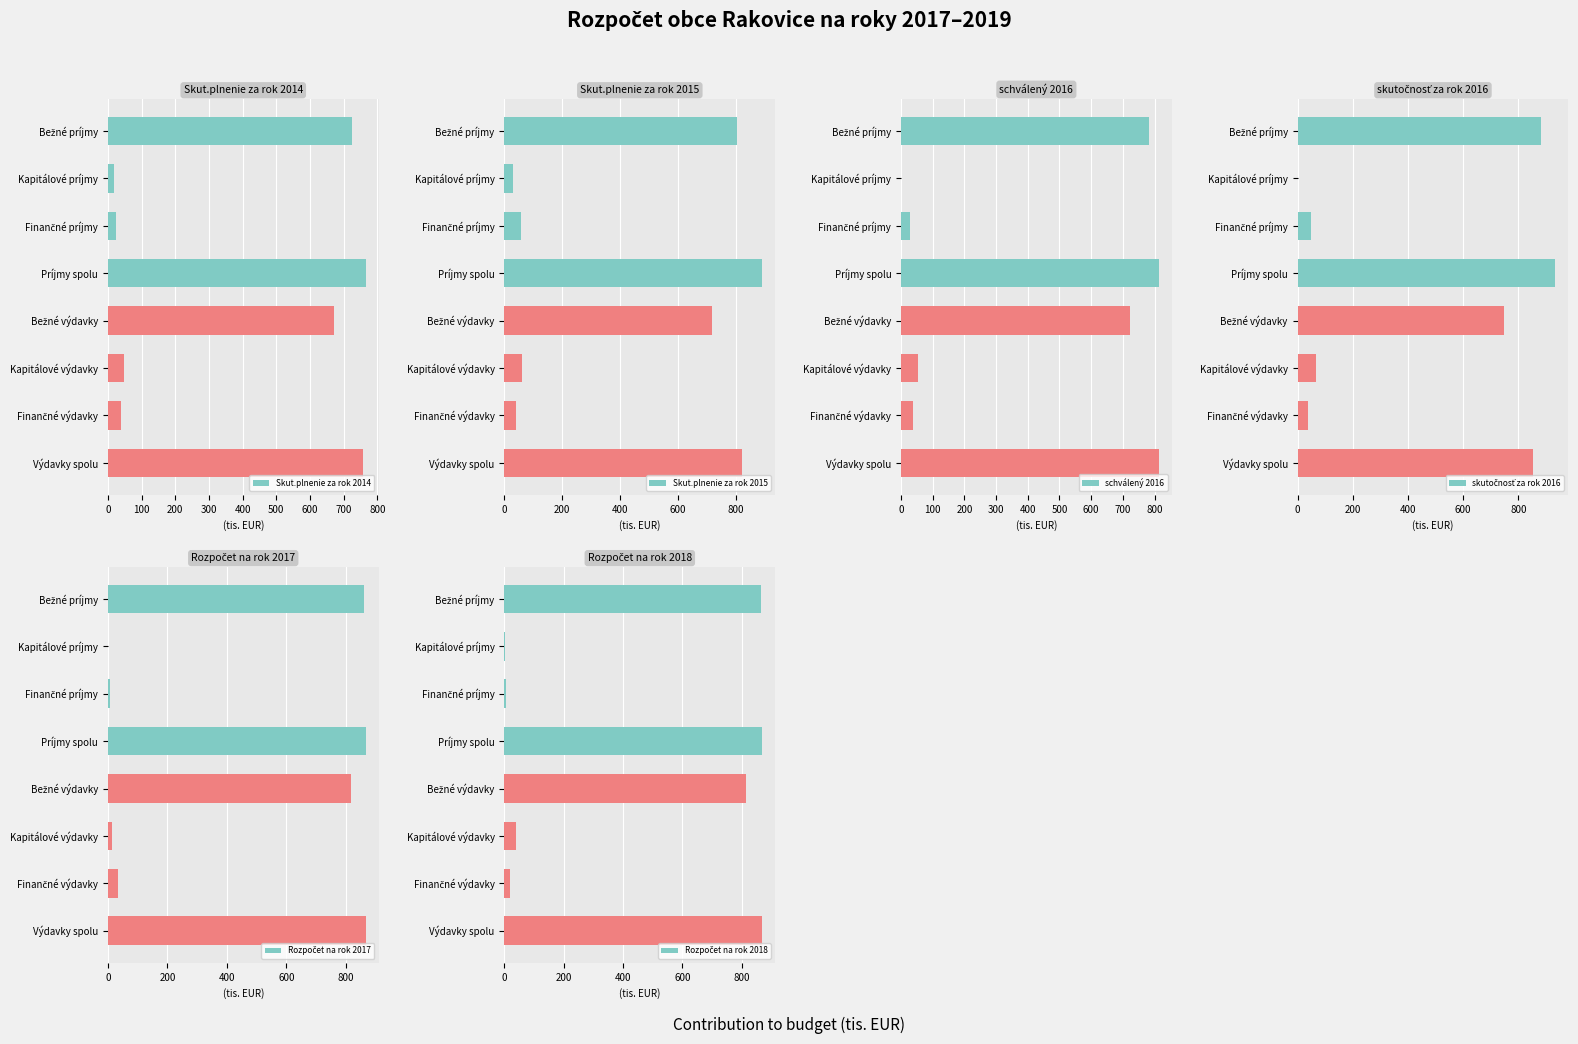

What are all the series names shown in the legend?

Skut.plnenie za rok 2014, Skut.plnenie za rok 2015, schválený 2016, skutočnosť za rok 2016, Rozpočet na rok 2017, Rozpočet na rok 2018